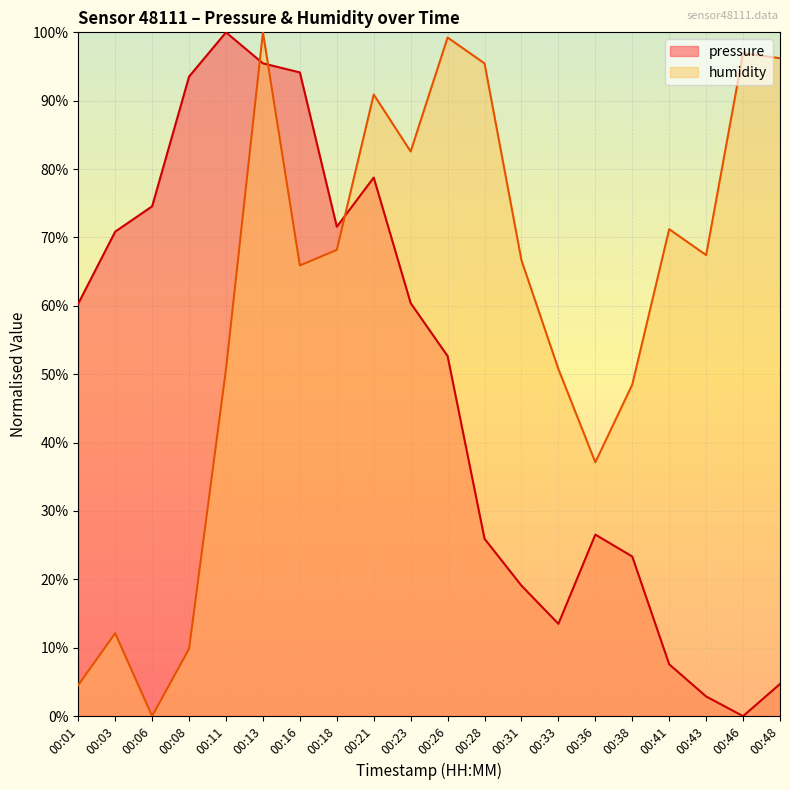

Reading left to right, list all the values displayed in this chart.

pressure: 60.3	70.9	74.6	93.5	100.0	95.5	94.1	71.6	78.8	60.4	52.7	25.9	19.1	13.5	26.5	23.3	7.6	2.9	0.0	4.7
humidity: 4.5	12.1	0.0	9.8	50.8	100.0	65.9	68.2	90.9	82.6	99.2	95.5	66.7	50.8	37.1	48.5	71.2	67.4	97.0	96.2